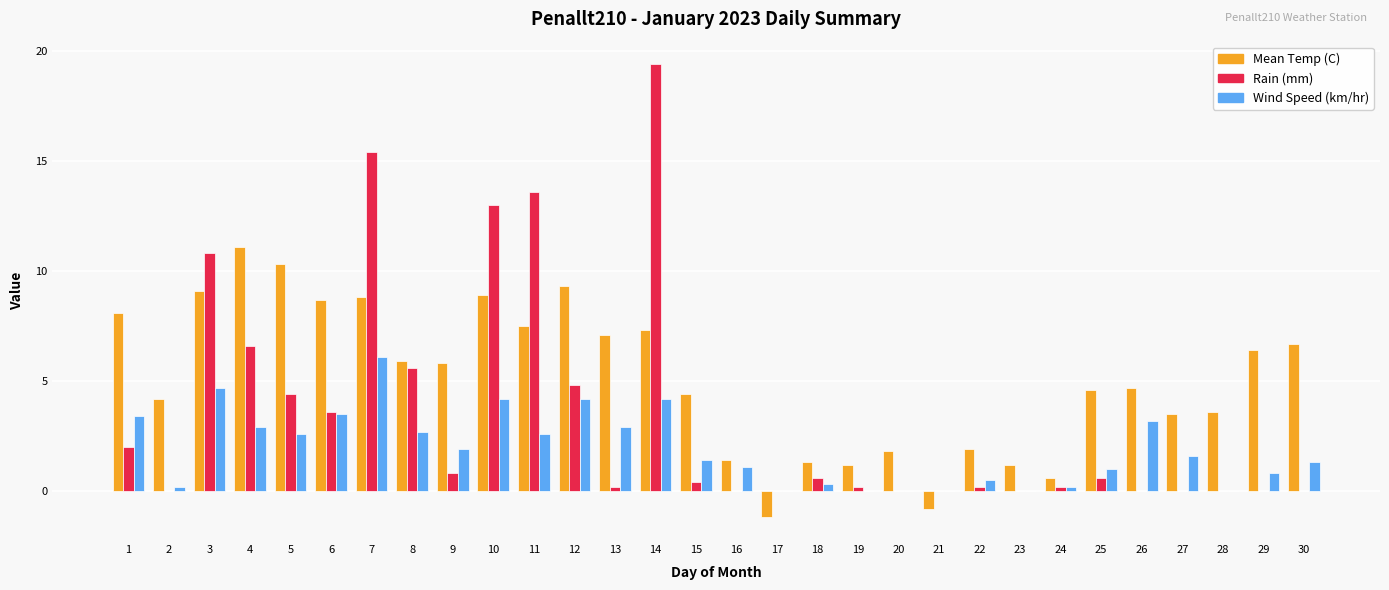

Count the number of data series in this chart.

3